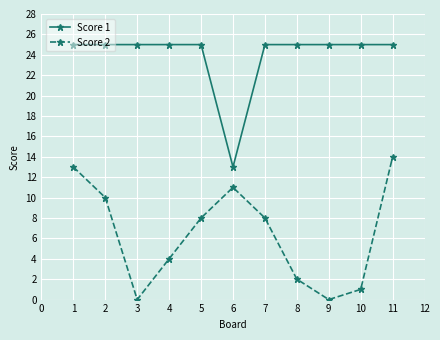

What is the sum of all Score 1 values?

263